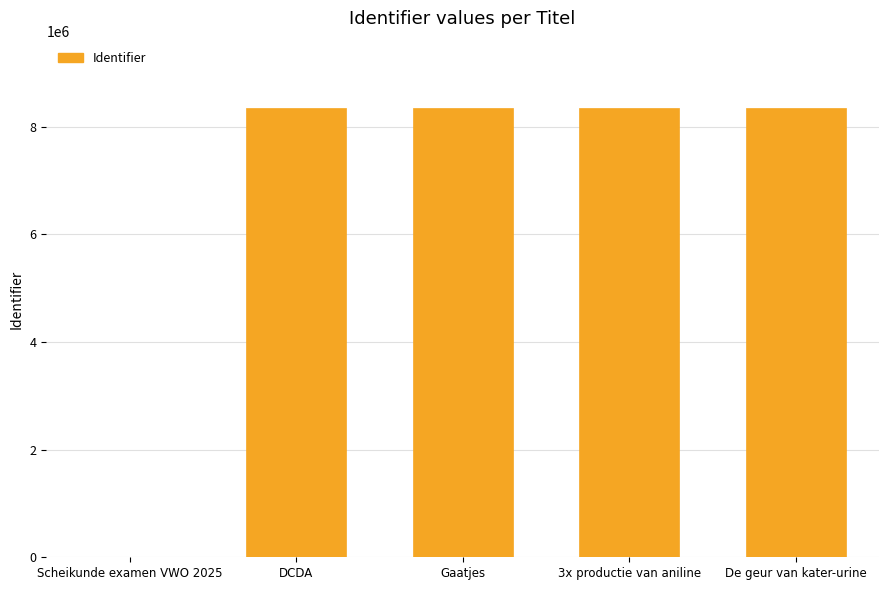

What is the sum of all values?

33369346